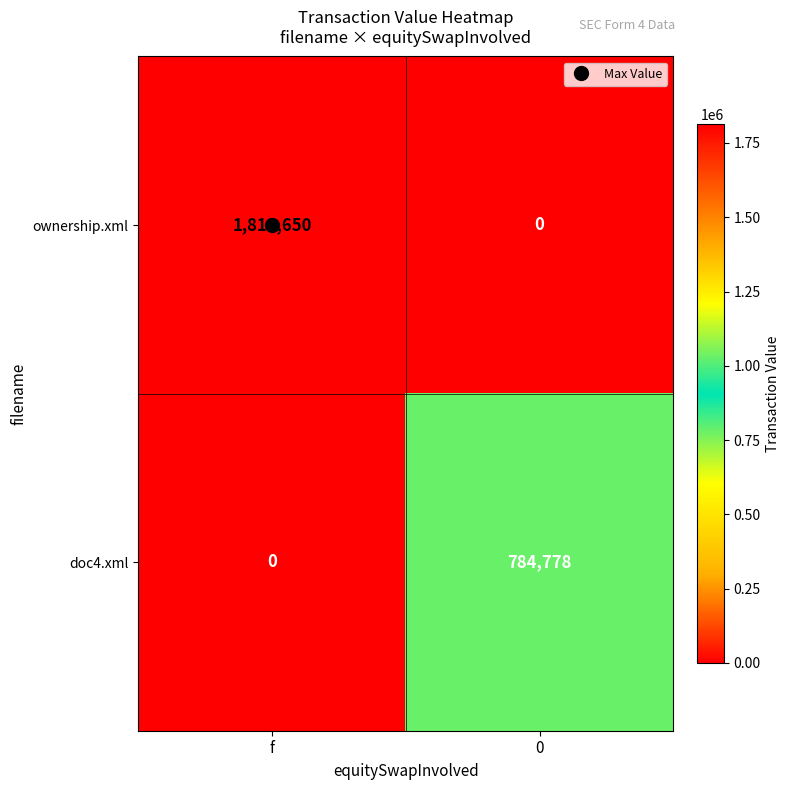

Which series changed the most between f and 0?

ownership.xml